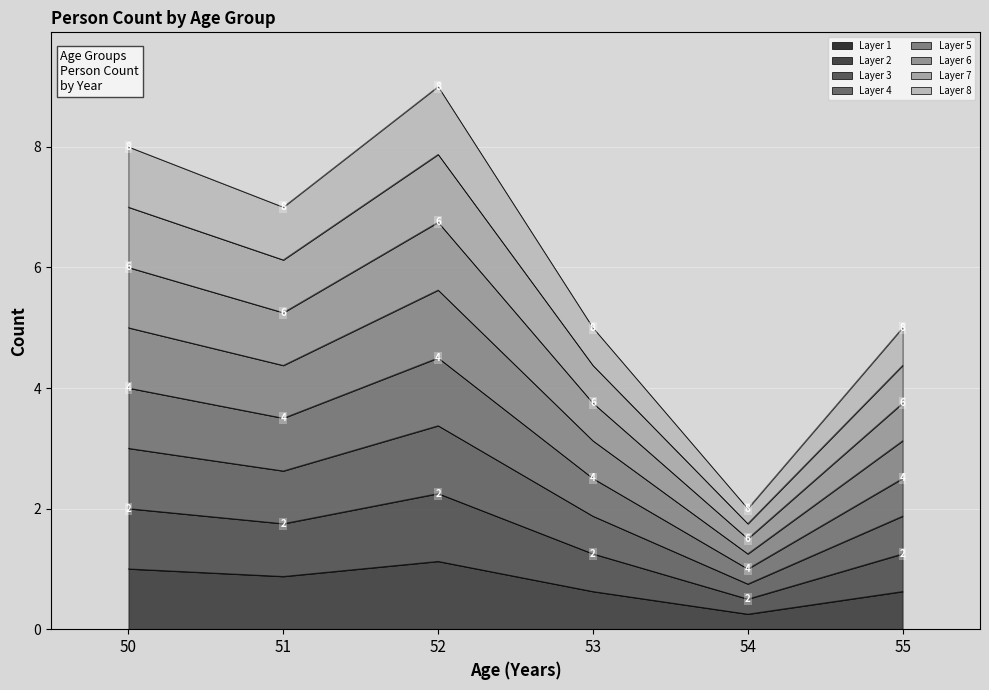

At which label is the value closest to 4?

53